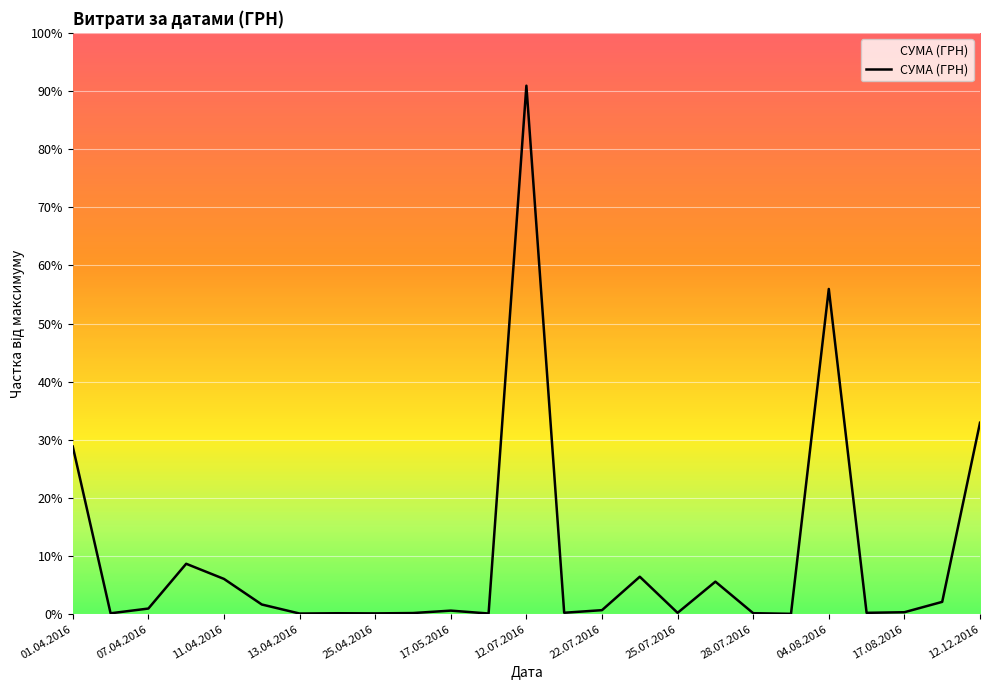

Is this an area chart (filled region under the line)?

Yes